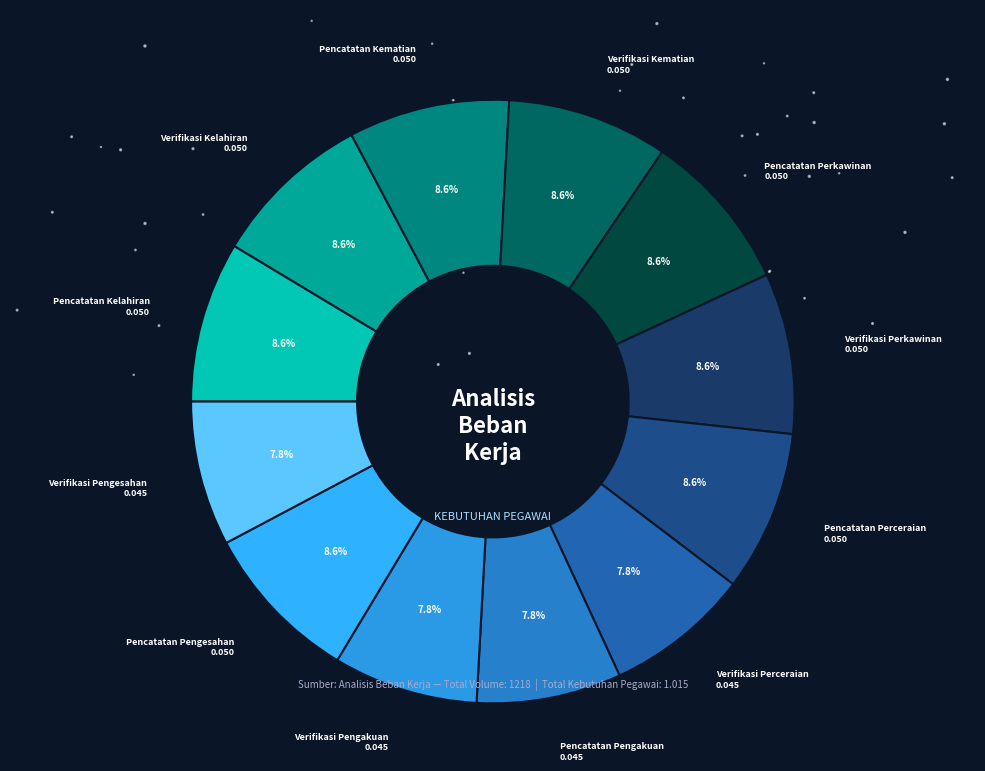

What percentage is the Pencatatan Pengesahan slice, to the nearest percent?

9%